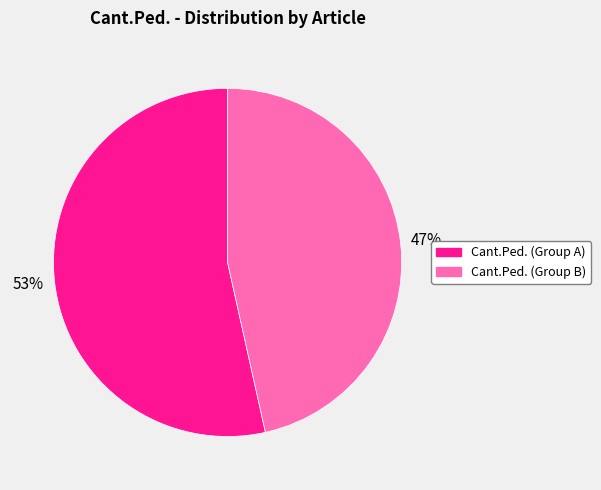

To the nearest percent, what is the average slice percentage?

50%